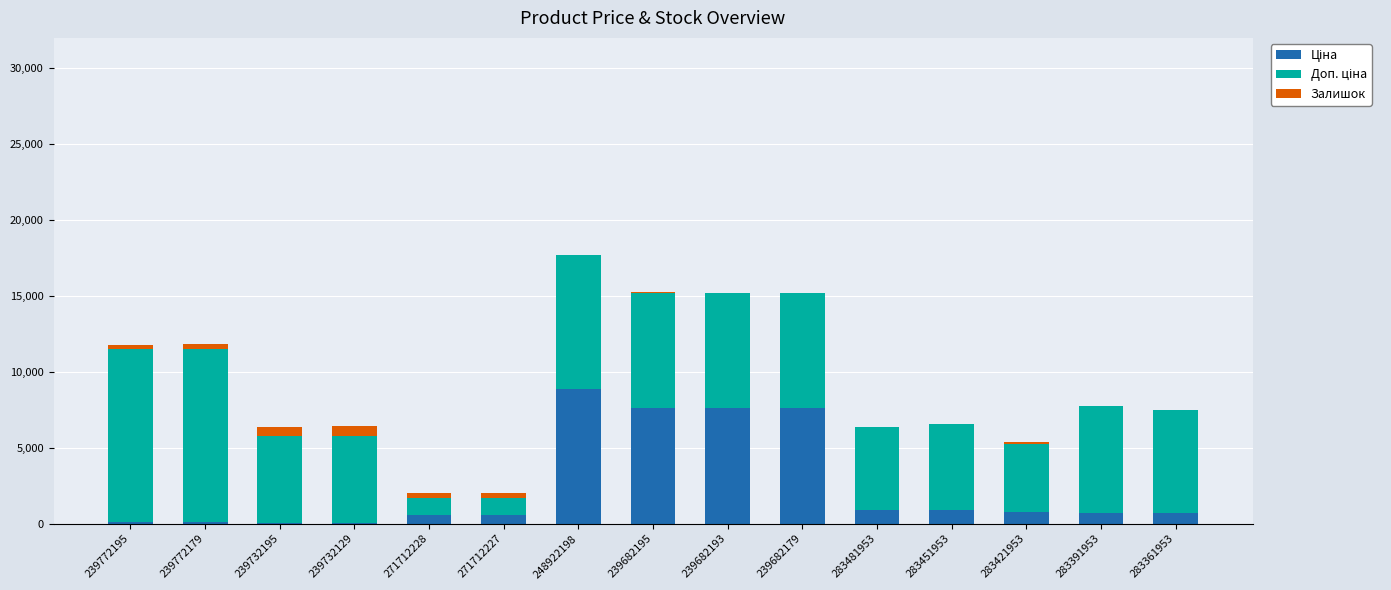

At which category is the sum across all series the highest?

248922198